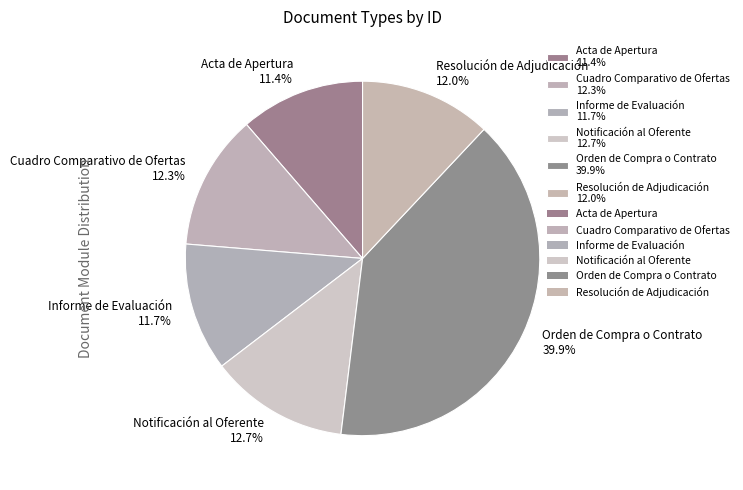

Is there any slice that represents more than half of the pie?

No